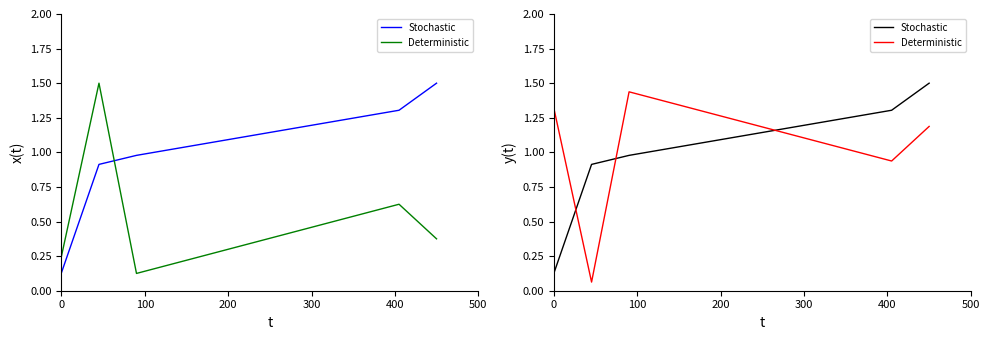

What is the average value of the Deterministic series?

1.0